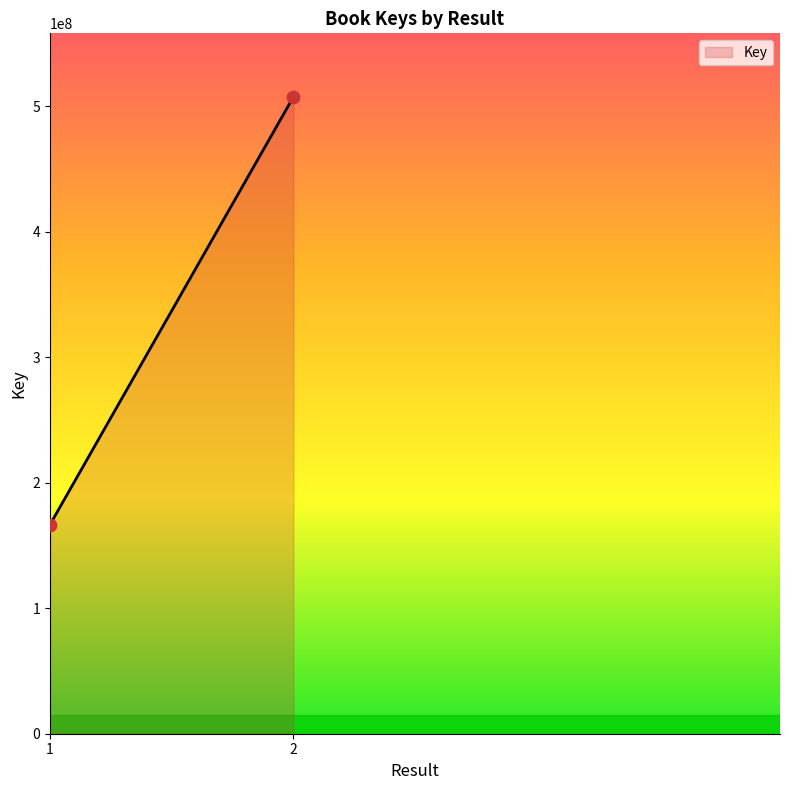

What is the minimum value shown in the chart?

166673723.0